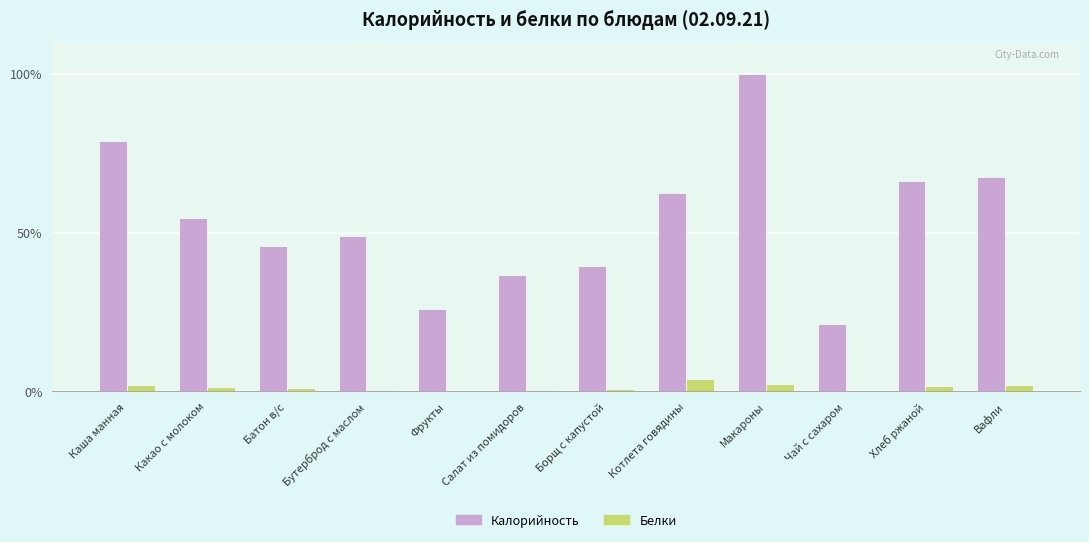

At which label does Белки first exceed 1?

Каша манная